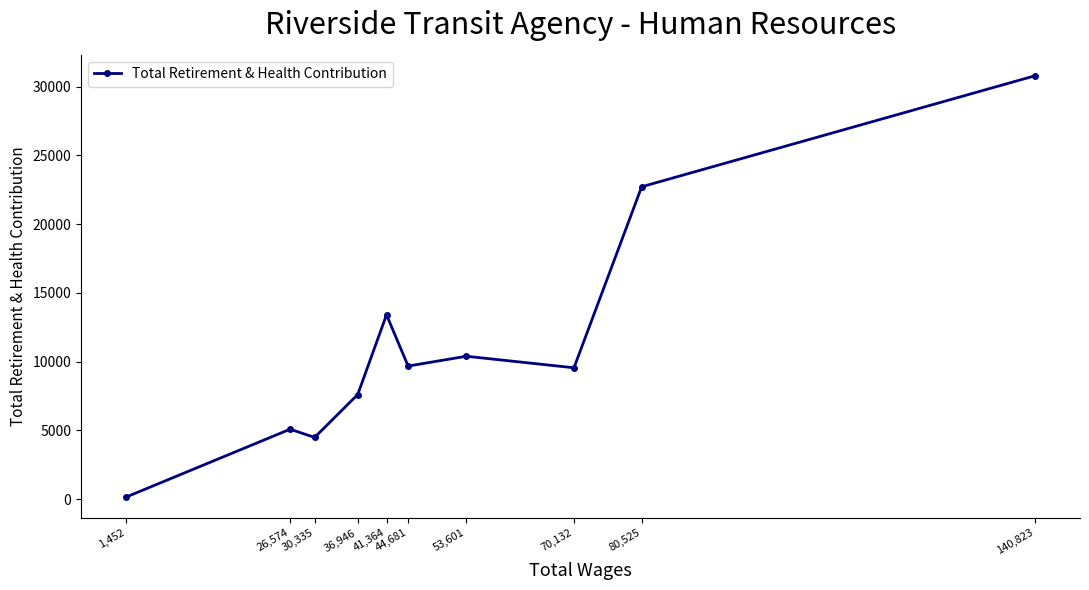

What is the change in value from 26,574 to 41,364?

+8319